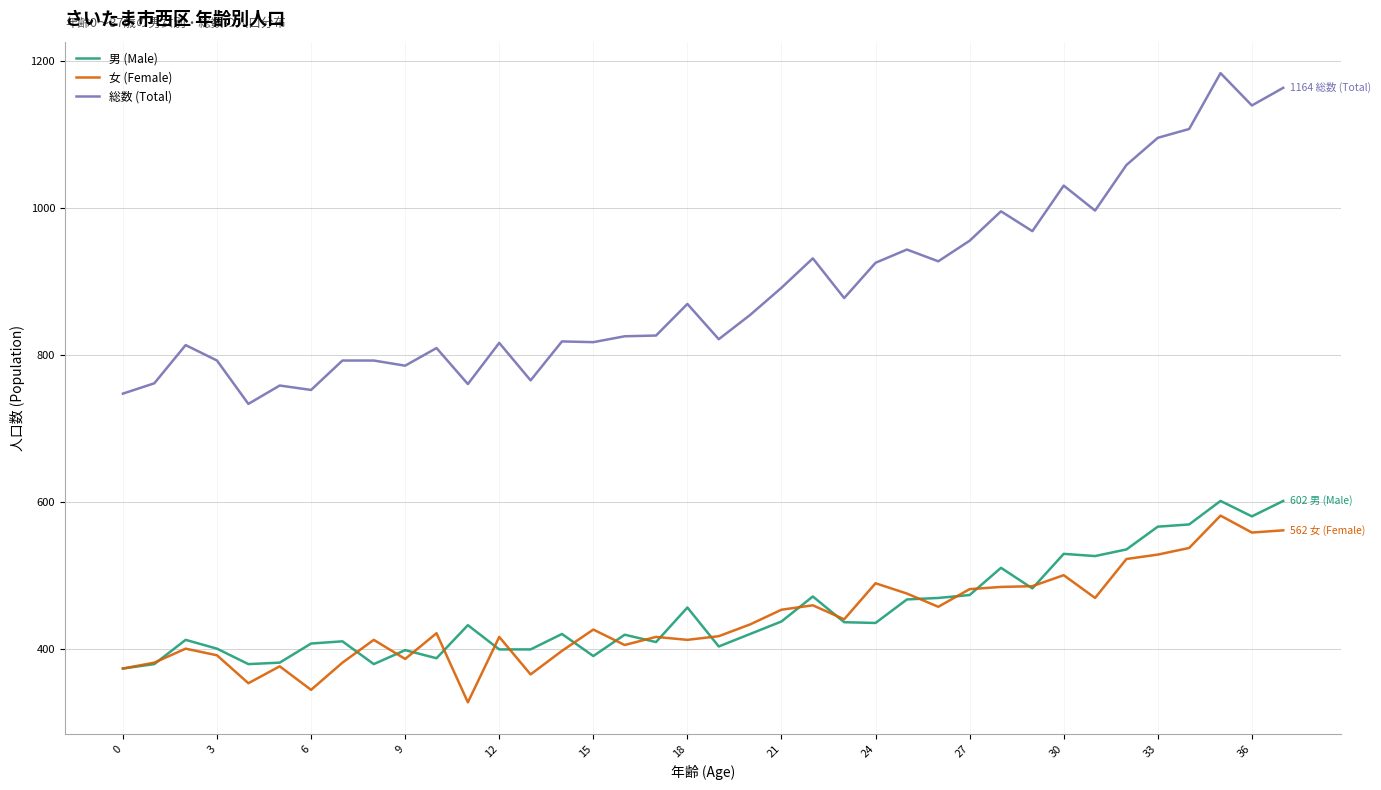

True or false: 女 (Female) and 総数 (Total) intersect in this chart.

False